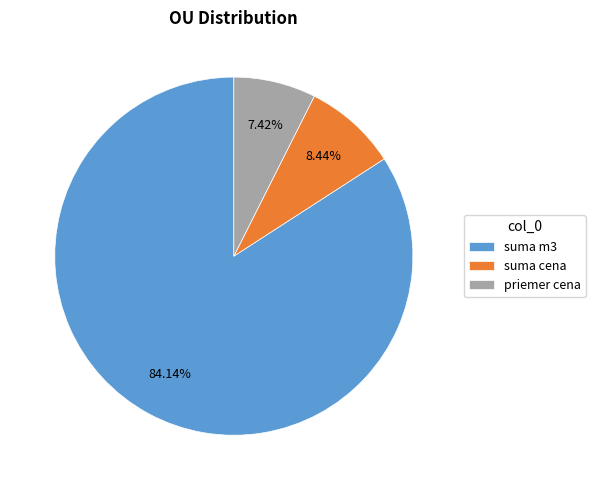

Which category has the biggest portion of the pie?

suma m3